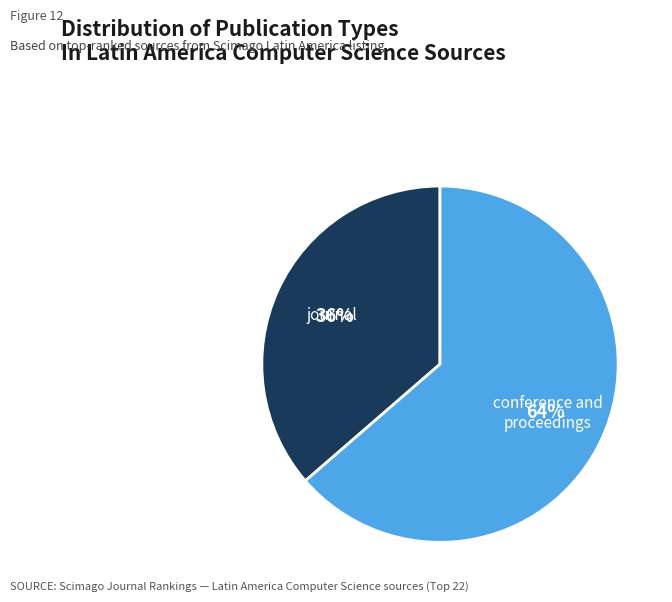

Count the number of slices in the pie.

2